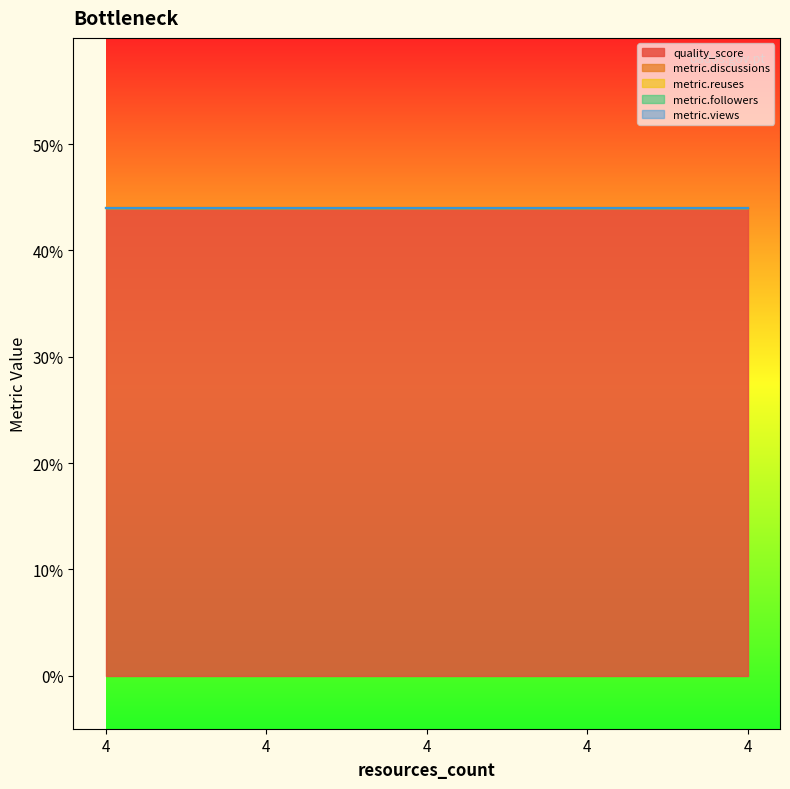

At which label is metric.views closest to 0?

4